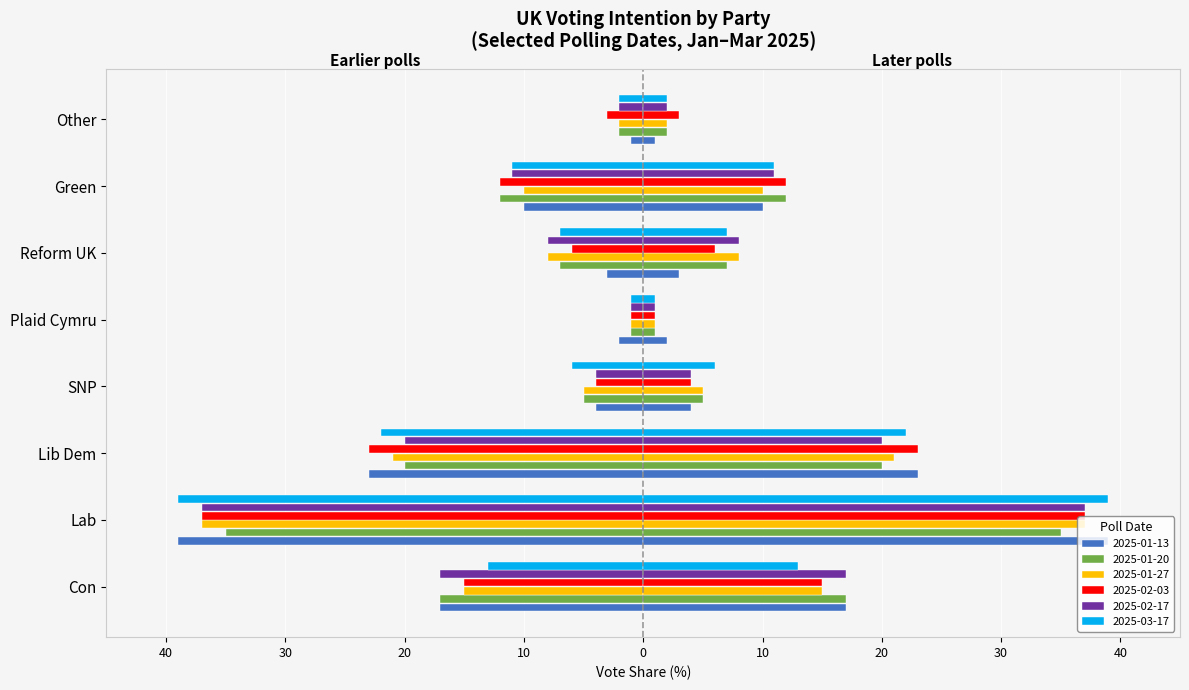

Reading left to right, extract all data points from this chart.

2025-01-13: -17.0	-39.0	-23.0	-4.0	-2.0	-3.0	-10.0	-1.0
2025-01-20: -17.0	-35.0	-20.0	-5.0	-1.0	-7.0	-12.0	-2.0
2025-01-27: -15.0	-37.0	-21.0	-5.0	-1.0	-8.0	-10.0	-2.0
2025-02-03: -15.0	-37.0	-23.0	-4.0	-1.0	-6.0	-12.0	-3.0
2025-02-17: -17.0	-37.0	-20.0	-4.0	-1.0	-8.0	-11.0	-2.0
2025-03-17: -13.0	-39.0	-22.0	-6.0	-1.0	-7.0	-11.0	-2.0